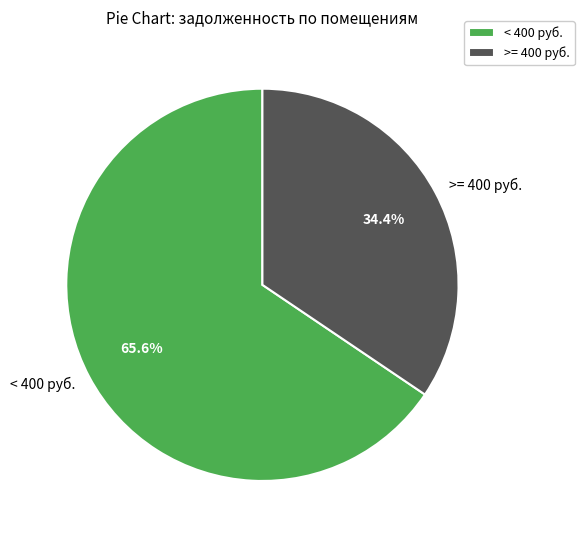

Which has a higher value, < 400 руб. or >= 400 руб.?

< 400 руб.